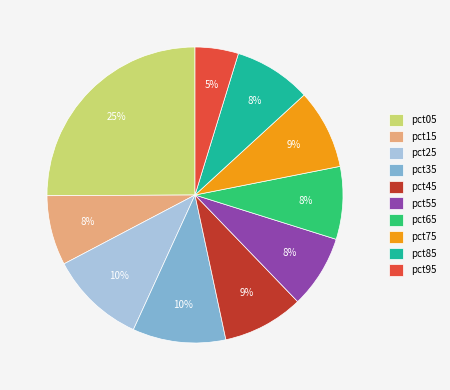

Is there a majority slice in this chart?

No